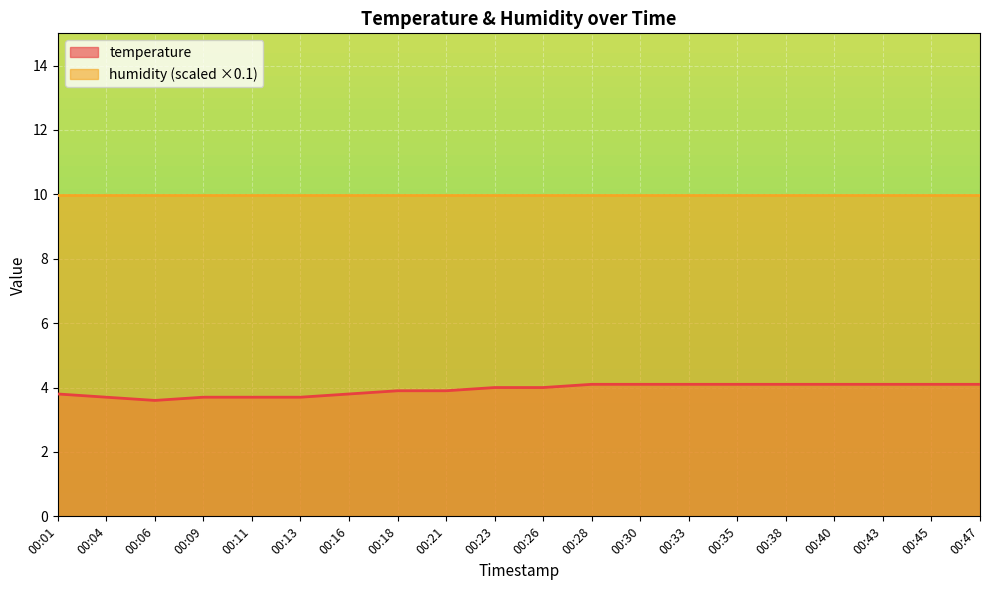

How many data points does each series have?

20